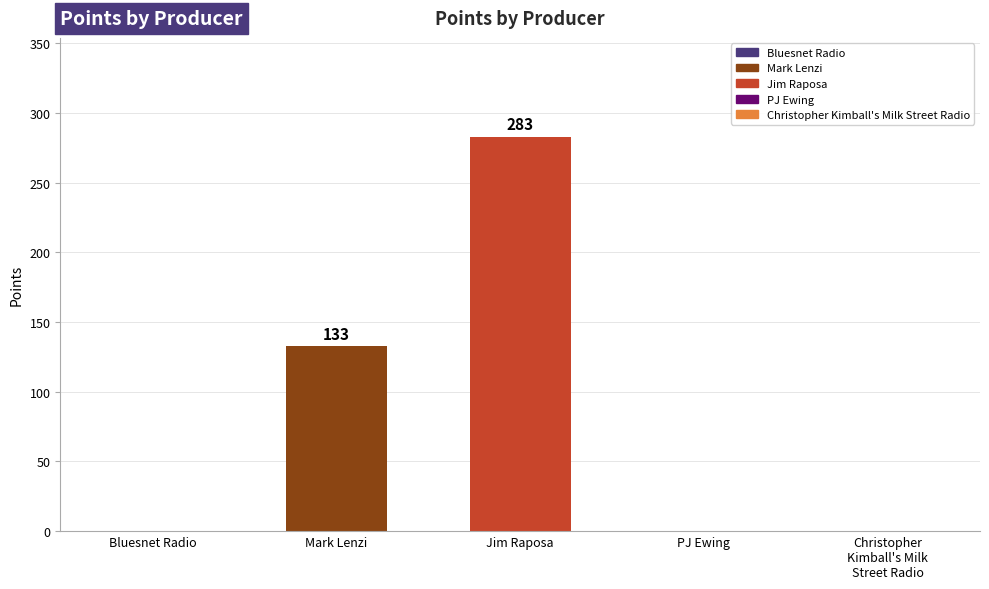

Read the value at Jim Raposa.

283